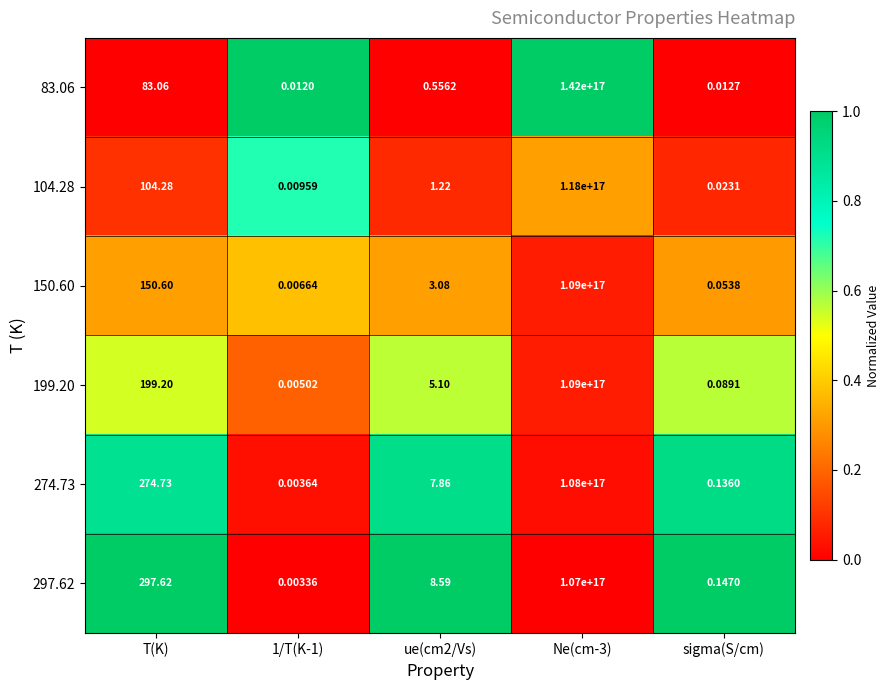

At which label does 274.73 first exceed 7?

T(K)